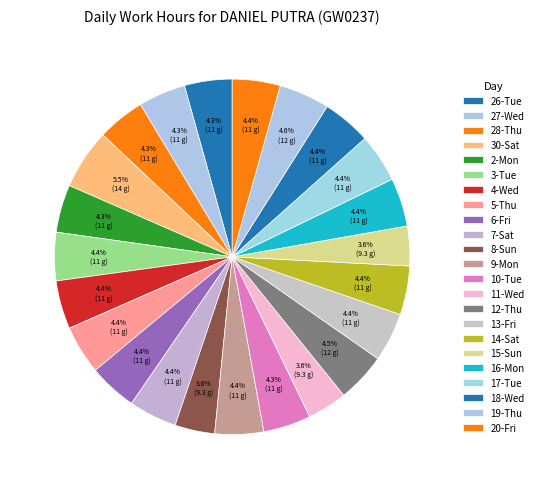

How many segments does this pie chart have?

23